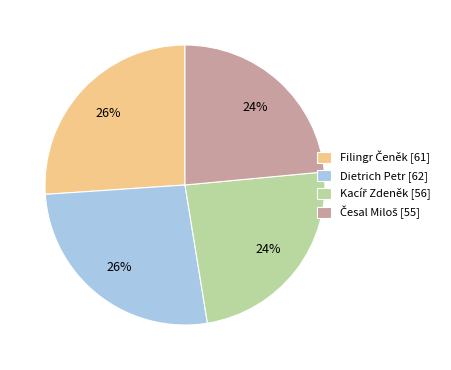

To the nearest percent, what is the average slice percentage?

25%